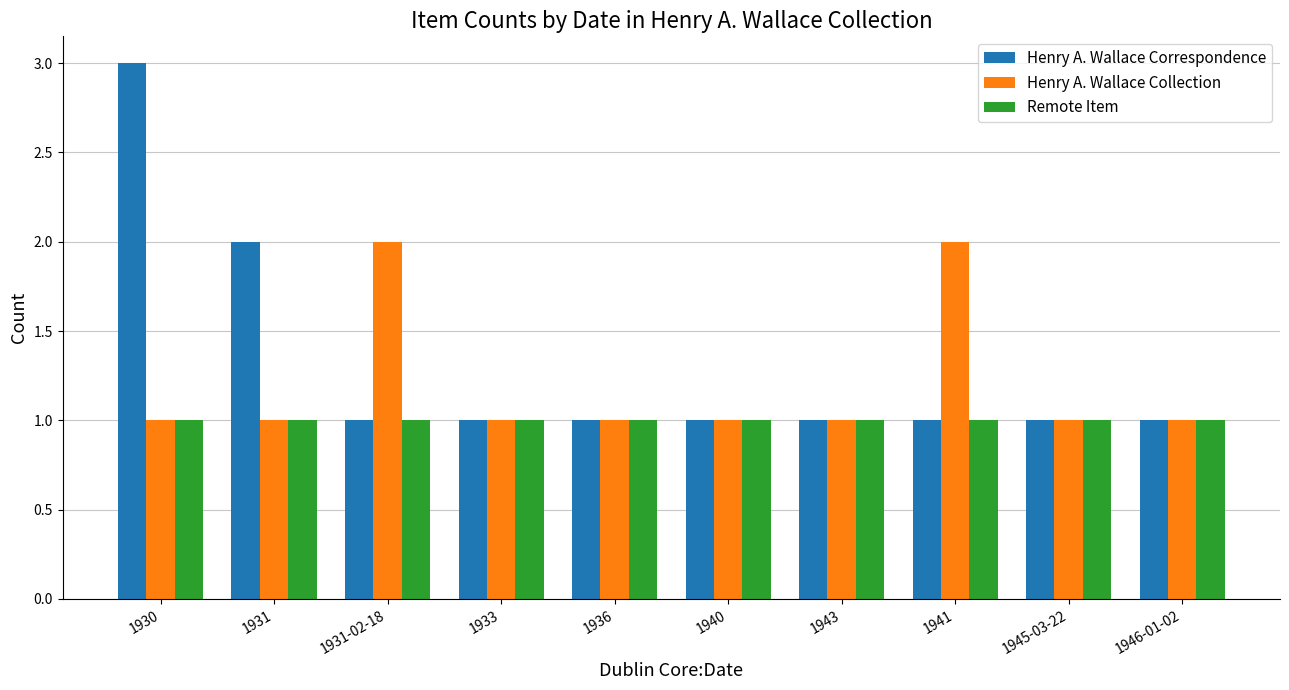

How many distinct data groups are displayed?

3